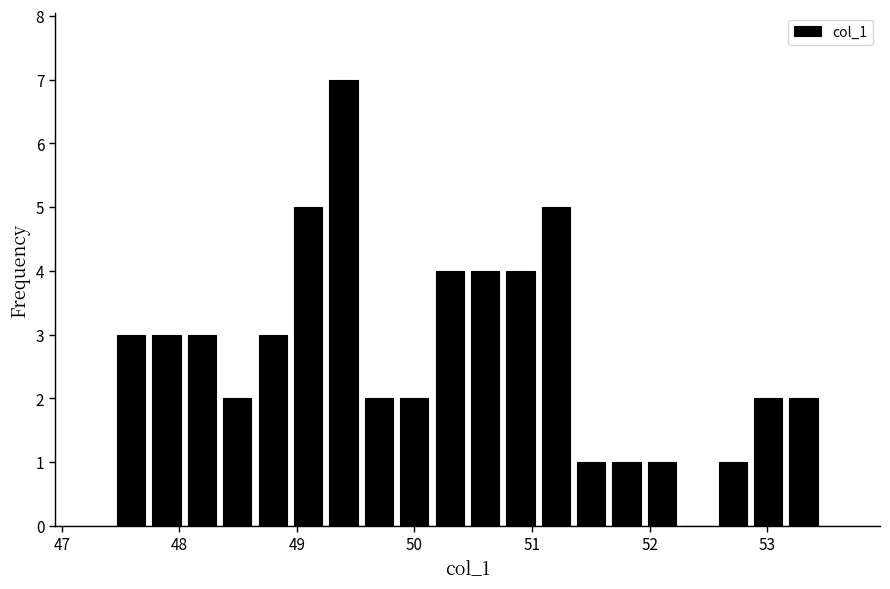

Around what value on the x-axis is the tallest bar? Give the approximate position of its centre, as read against the axis.

49.4